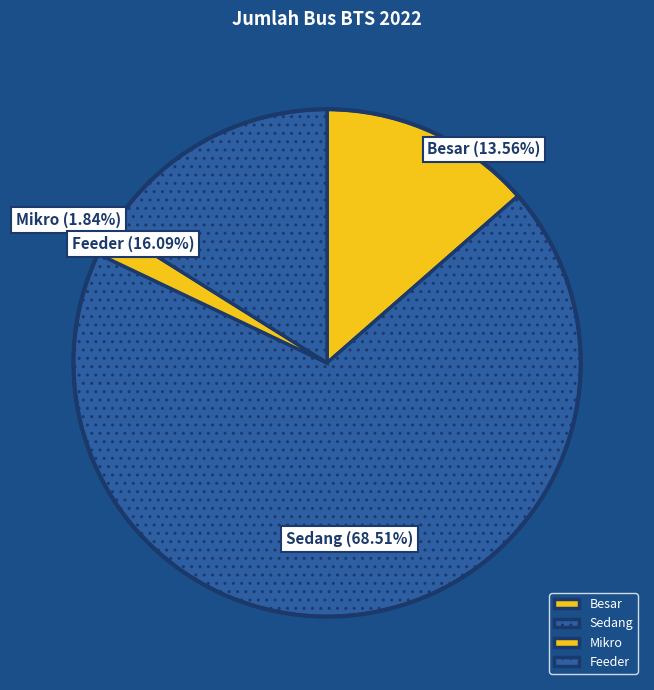

To the nearest percent, what percentage of the pie is Besar?

14%